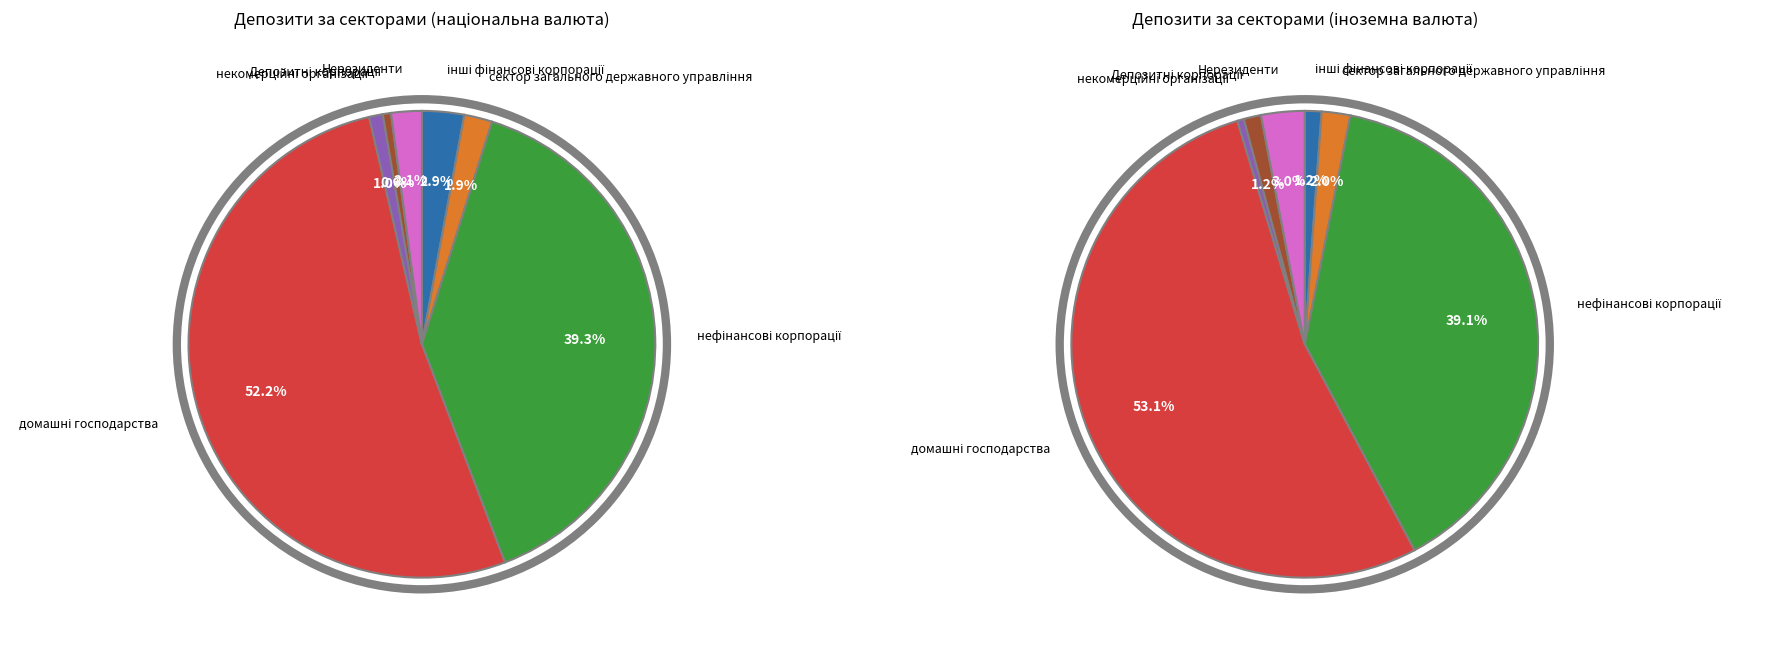

What is the ratio of the value at сектор загального державного управління to the value at Нерезиденти?

0.9